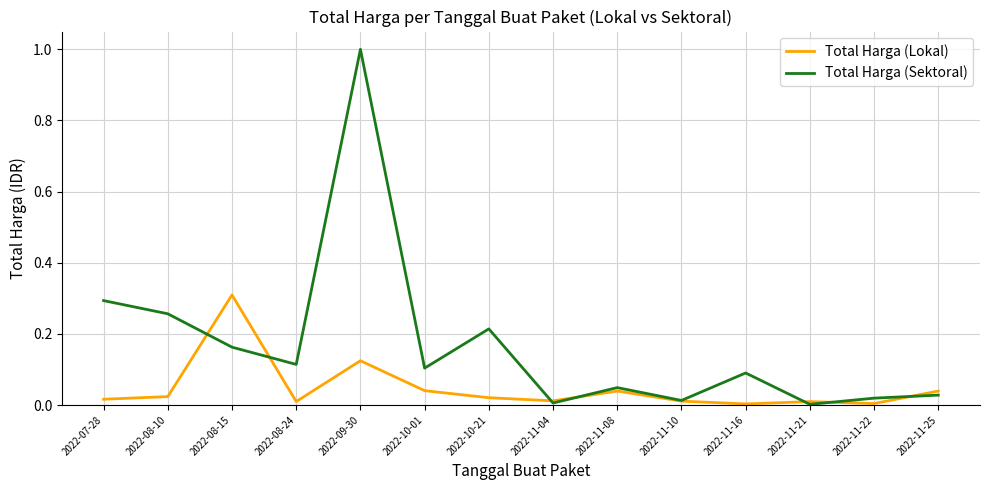

Which series has the largest total across all categories?

Total Harga (Sektoral)